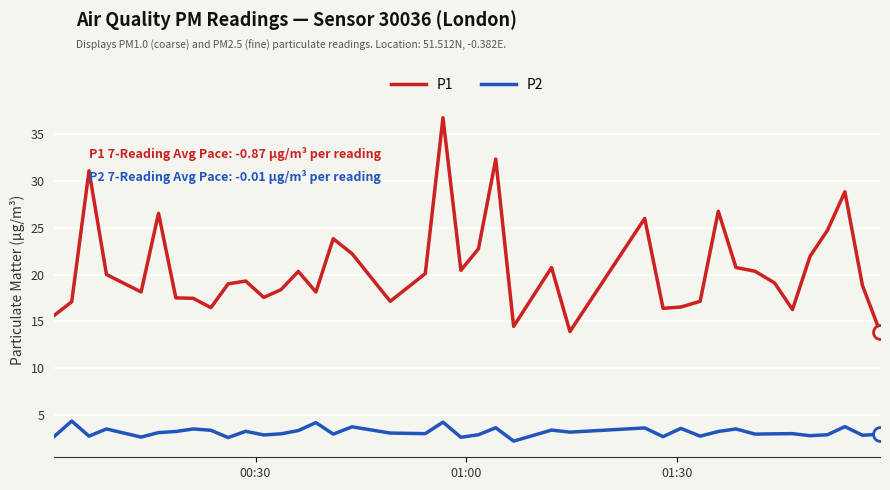

What is the greatest value displayed?

36.8